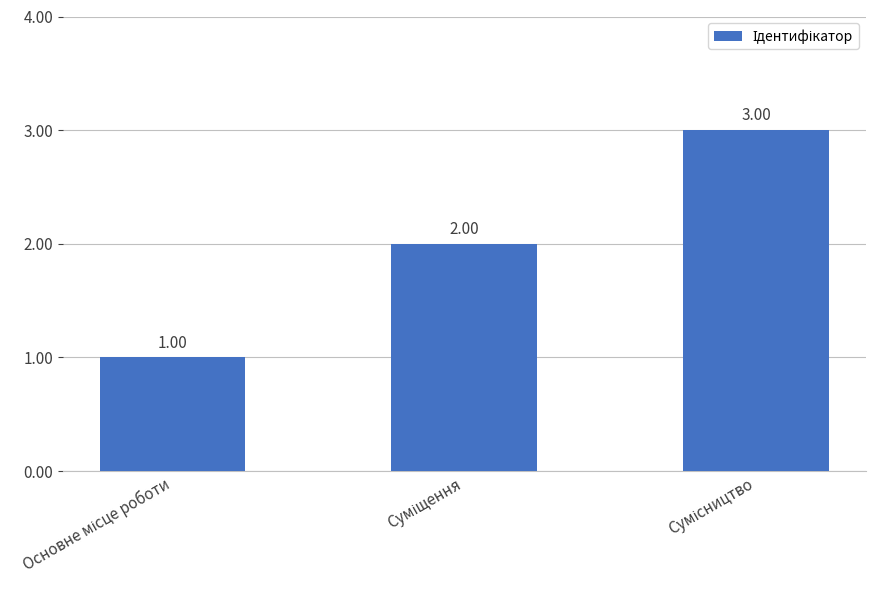

True or false: the data shows 0 at Основне місце роботи.

False